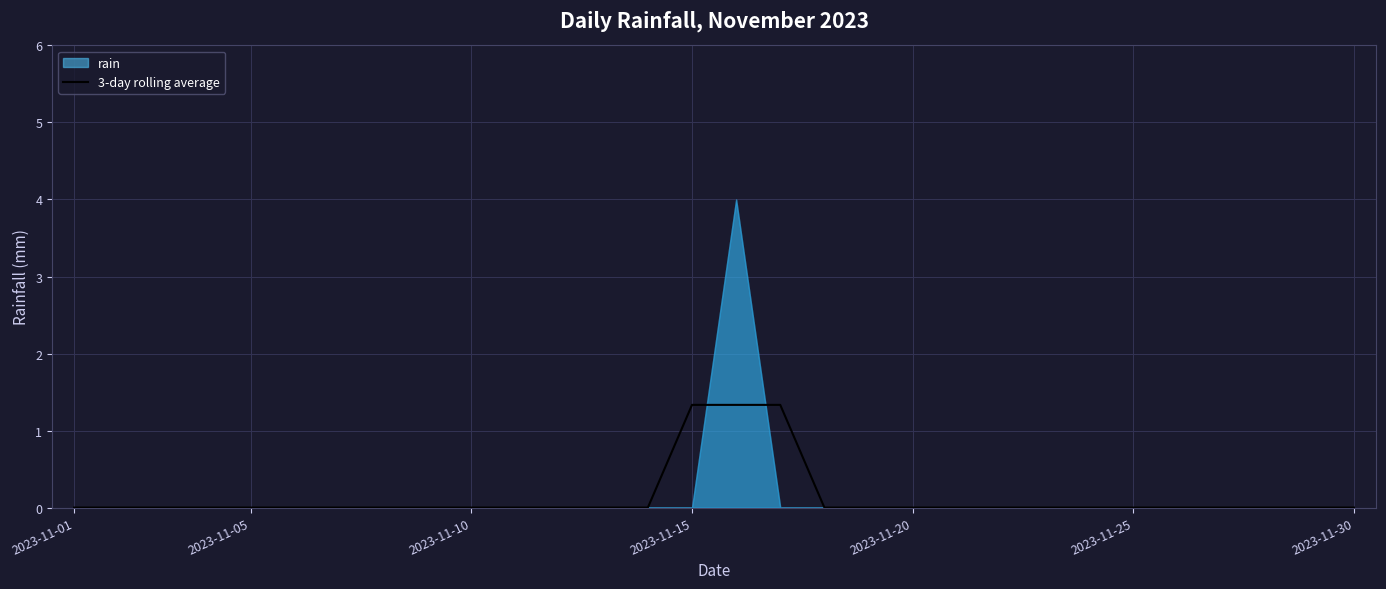

True or false: 3-day rolling average has a value of 0.0 at 2023-11-01.

True